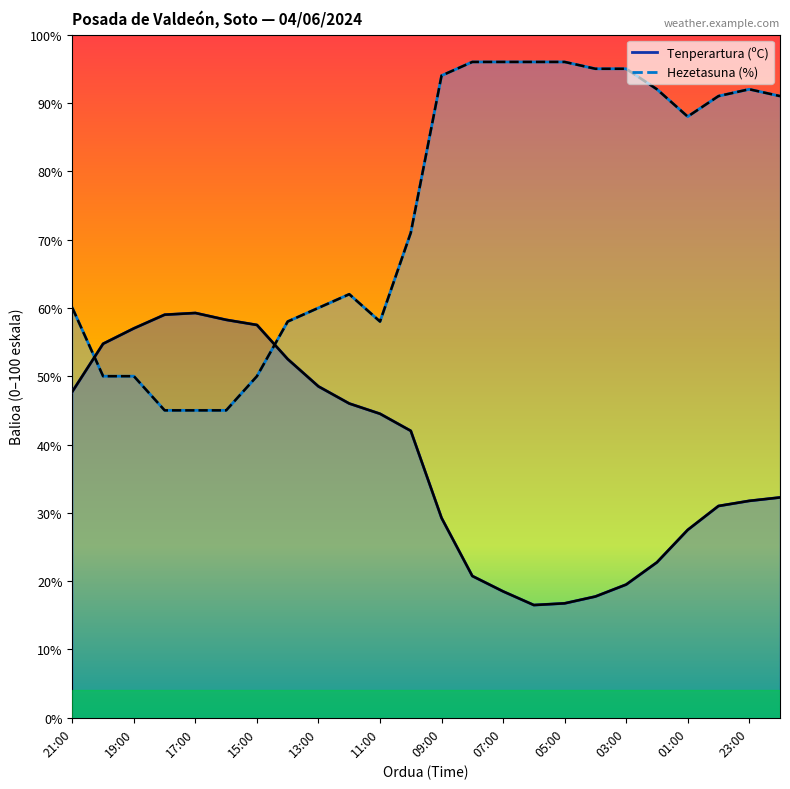

True or false: Hezetasuna (%) kurba has a value of 169.1 at 09:00.

False